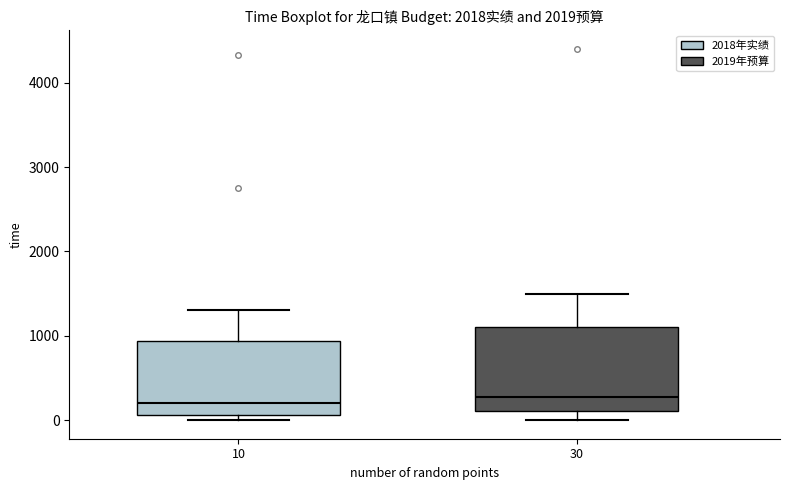

Where does the upper whisker of the box at x = 30 end on the y-axis? The values are not printed on the chart, so give them approximately, as read against the axis.

1500